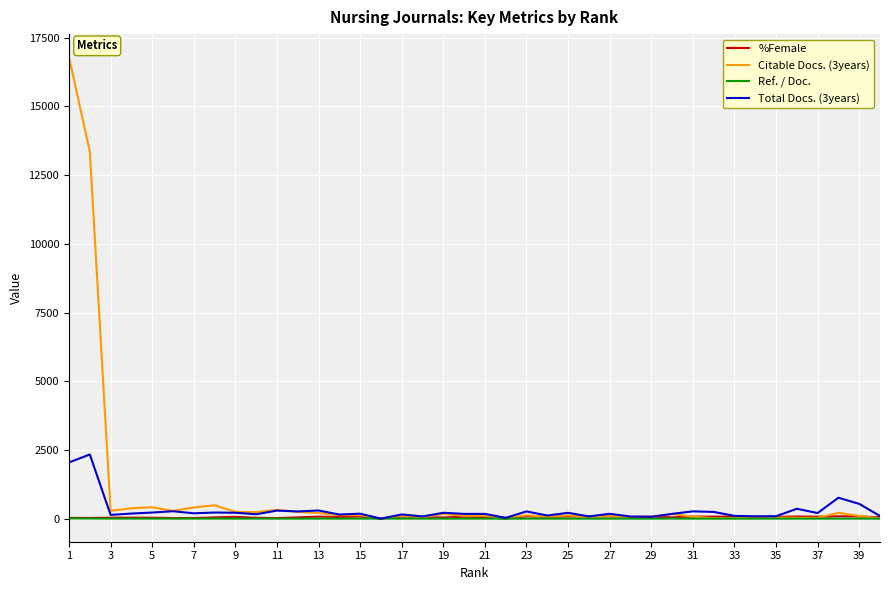

What is the highest value of the Total Docs. (3years) series?

2335.0